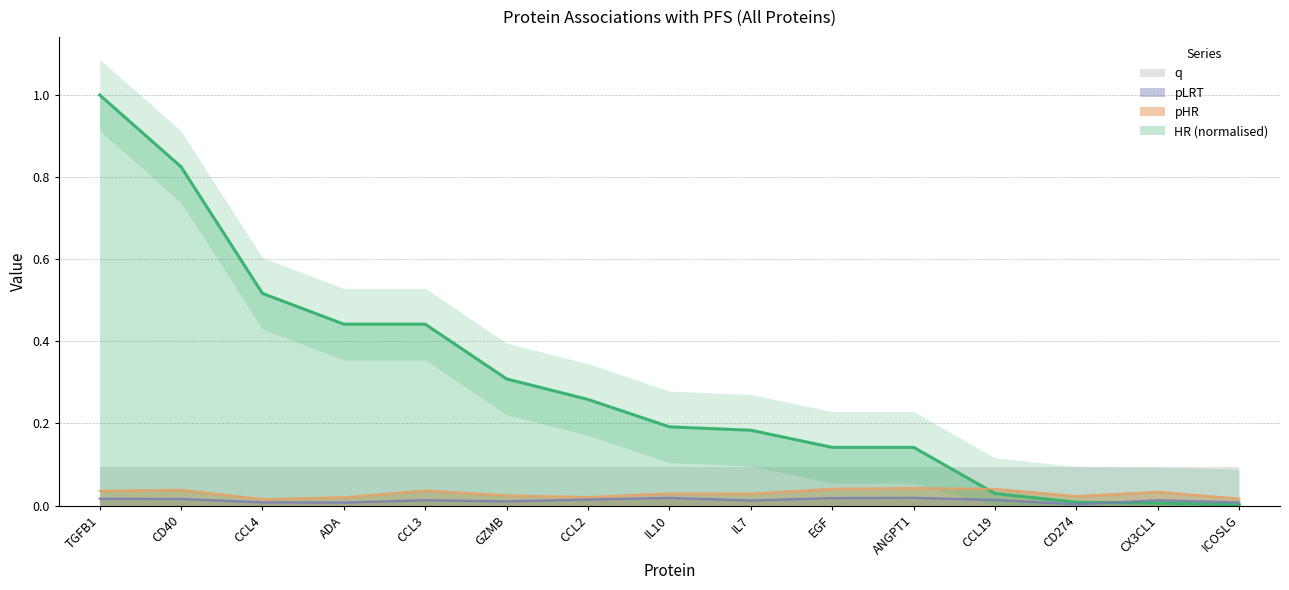

Is it true that pHR equals 0.1 at CCL19?

False